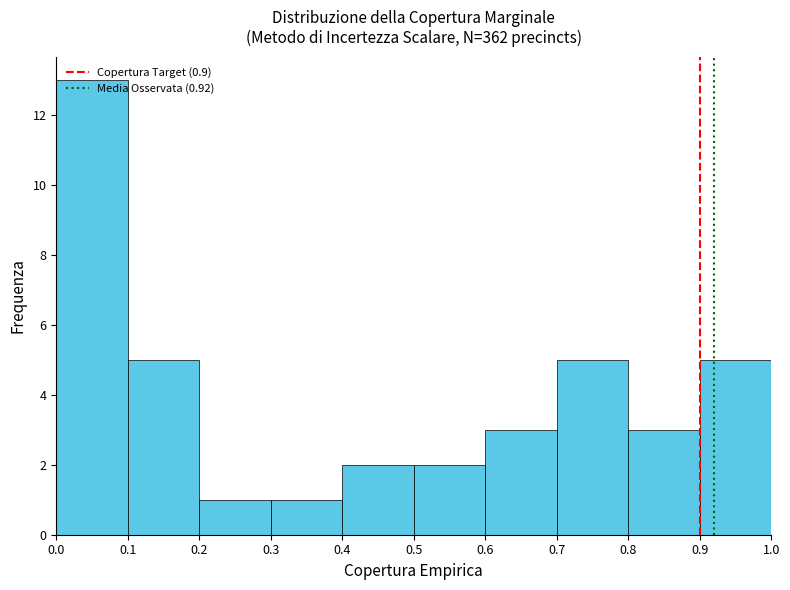

Reading left to right, list every bar in this chart as the range it spans on the x-axis followed by its height. The values are not printed on the chart, so give them approximately, as read against the axis.

0.0 to 0.1: 13
0.1 to 0.2: 5
0.2 to 0.3: 1
0.3 to 0.4: 1
0.4 to 0.5: 2
0.5 to 0.6: 2
0.6 to 0.7: 3
0.7 to 0.8: 5
0.8 to 0.9: 3
0.9 to 1.0: 5